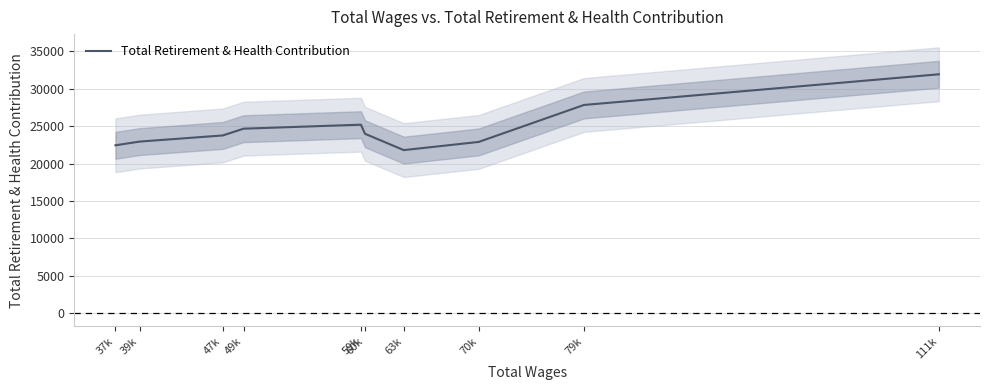

Reading left to right, extract all data points from this chart.

22443.7	22940.2	23761.5	24666.2	25200.6	23984.2	21799.0	22894.1	27841.6	31942.9